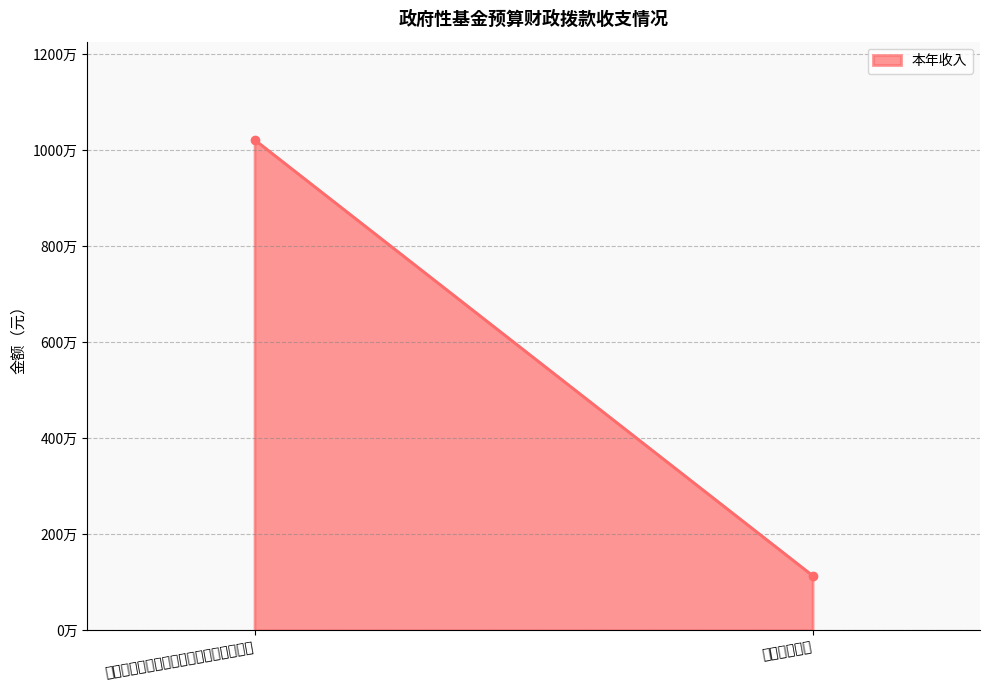

What is the change in value from 其他国有土地使用权出让收入安排的支出 to 城市建设支出?

-9079003.3